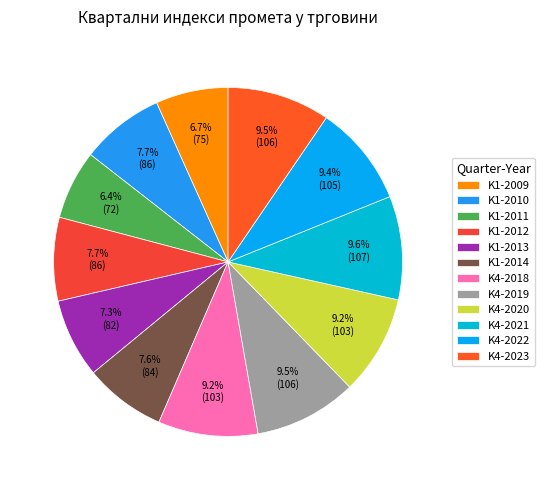

How many slices are in this pie chart?

12